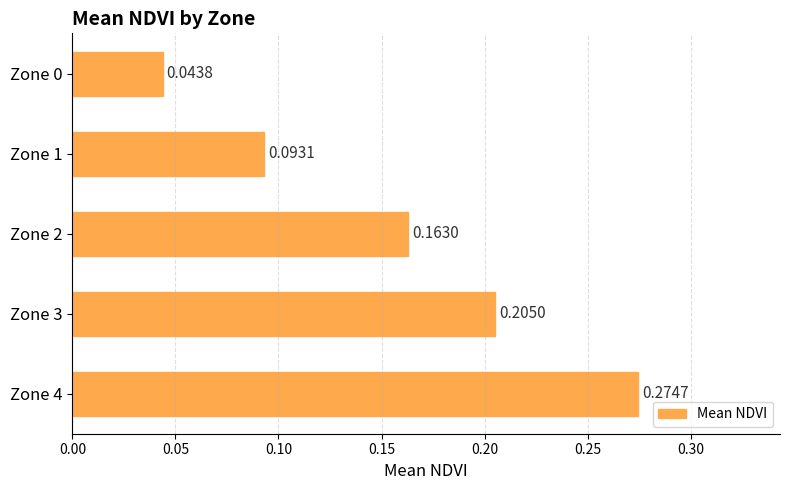

What is the change in value from Zone 3 to Zone 4?

+0.1